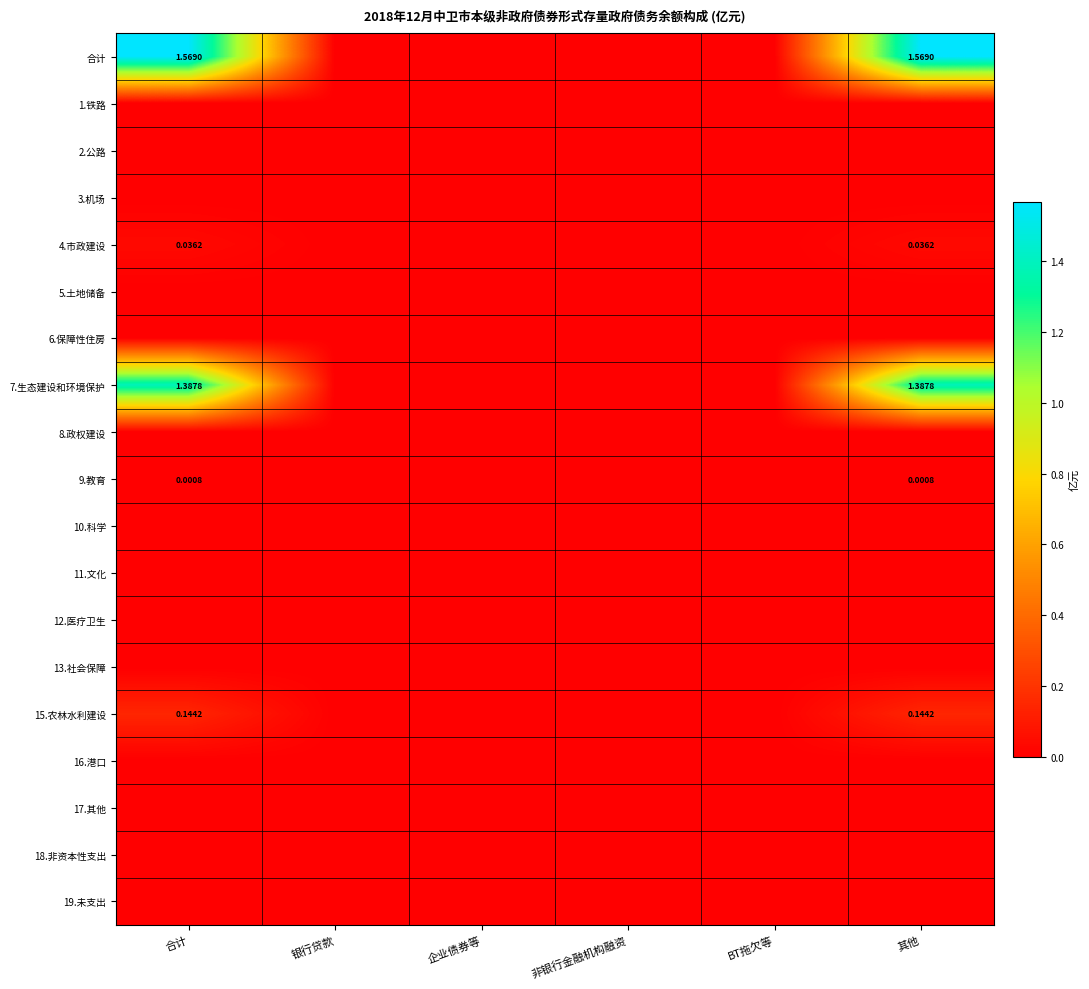

How many values in 9.教育 are above zero?

2